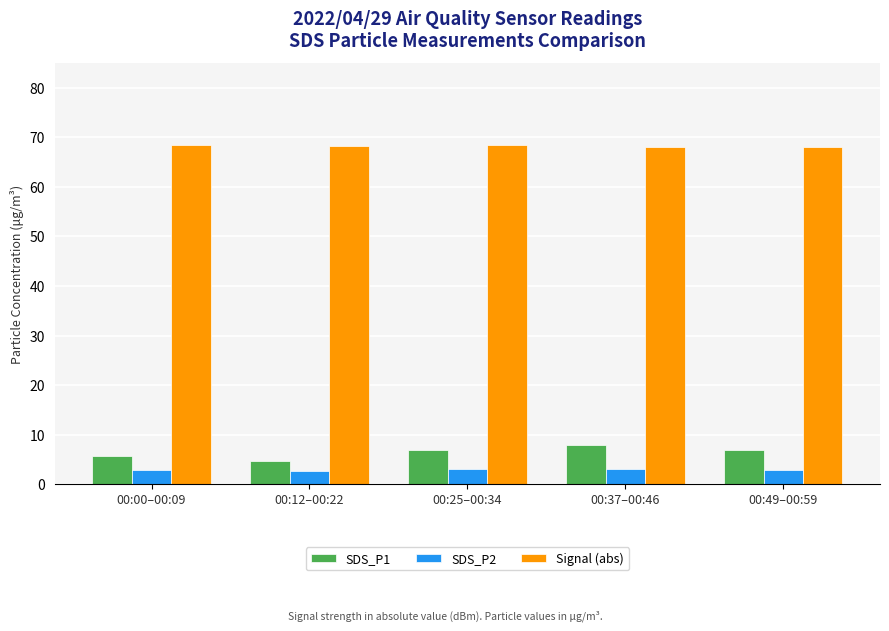

Is the value of Signal (abs) at 00:49–00:59 greater than the value of SDS_P2 at 00:49–00:59?

Yes